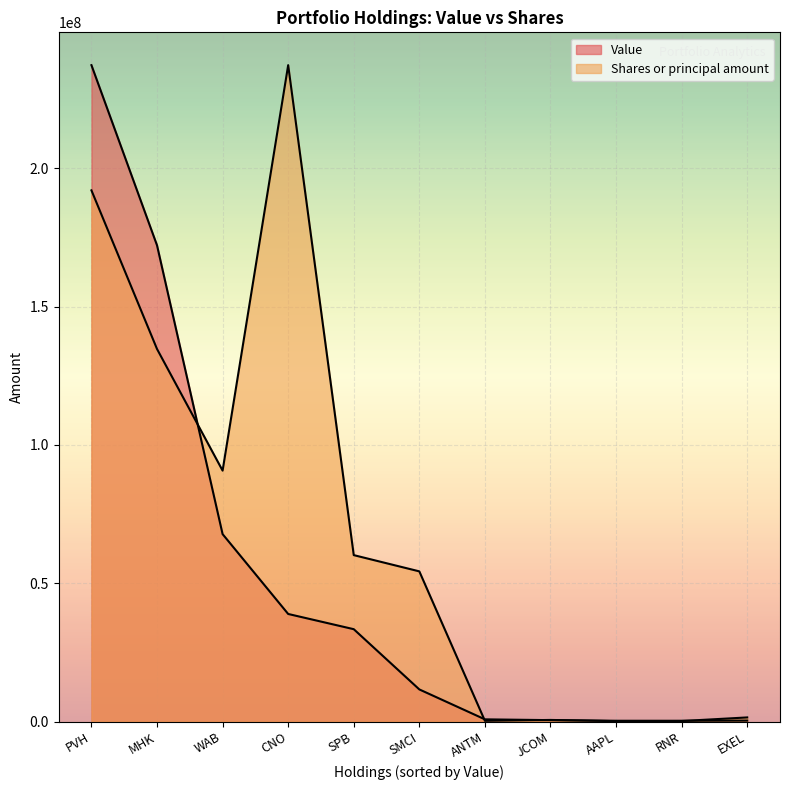

Which series has the largest range (max minus min)?

Shares or principal amount